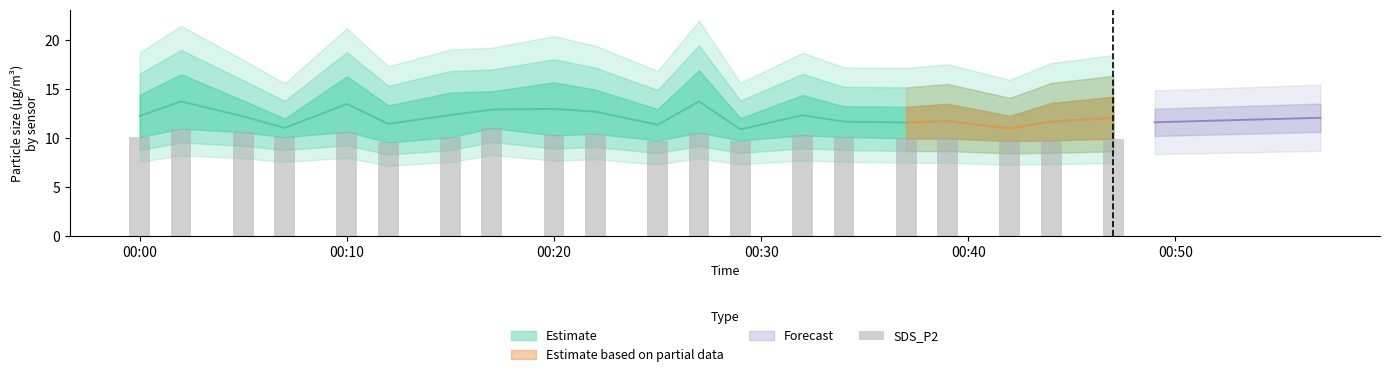

What is the maximum value shown in the chart?

11.0